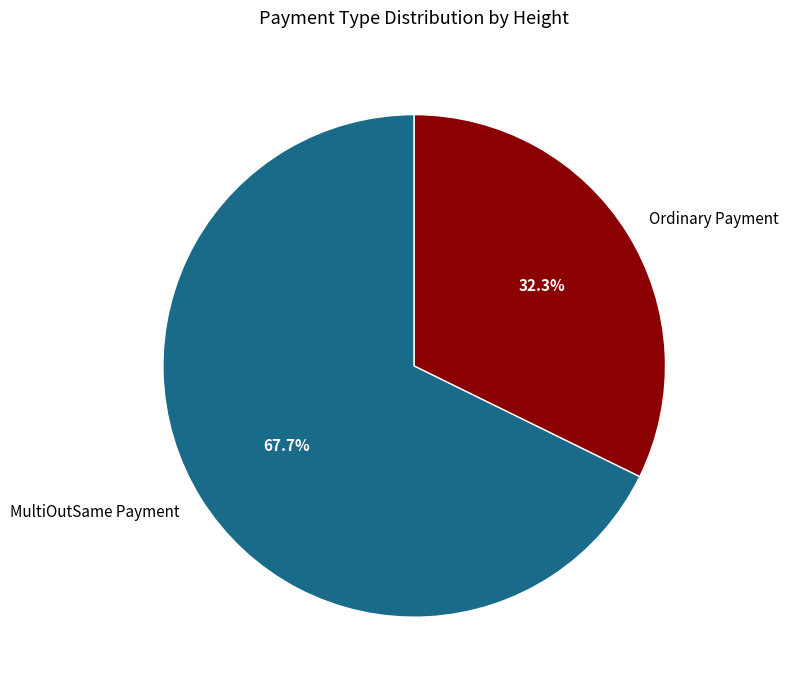

Which has a higher value, MultiOutSame Payment or Ordinary Payment?

MultiOutSame Payment